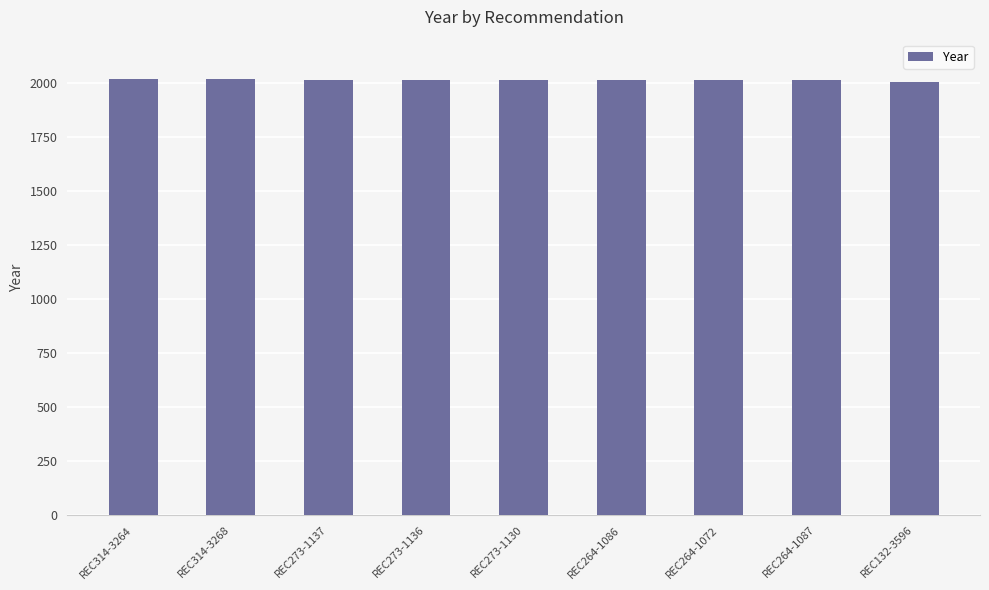

What is the minimum value shown in the chart?

2006